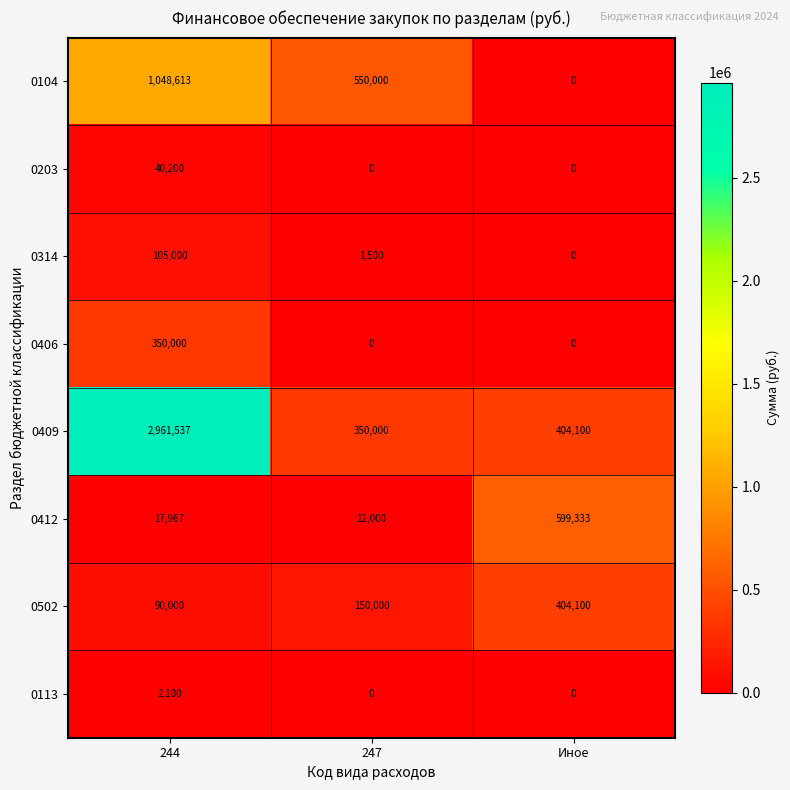

Is the value of 0502 at 247 greater than the value of 0406 at Иное?

Yes